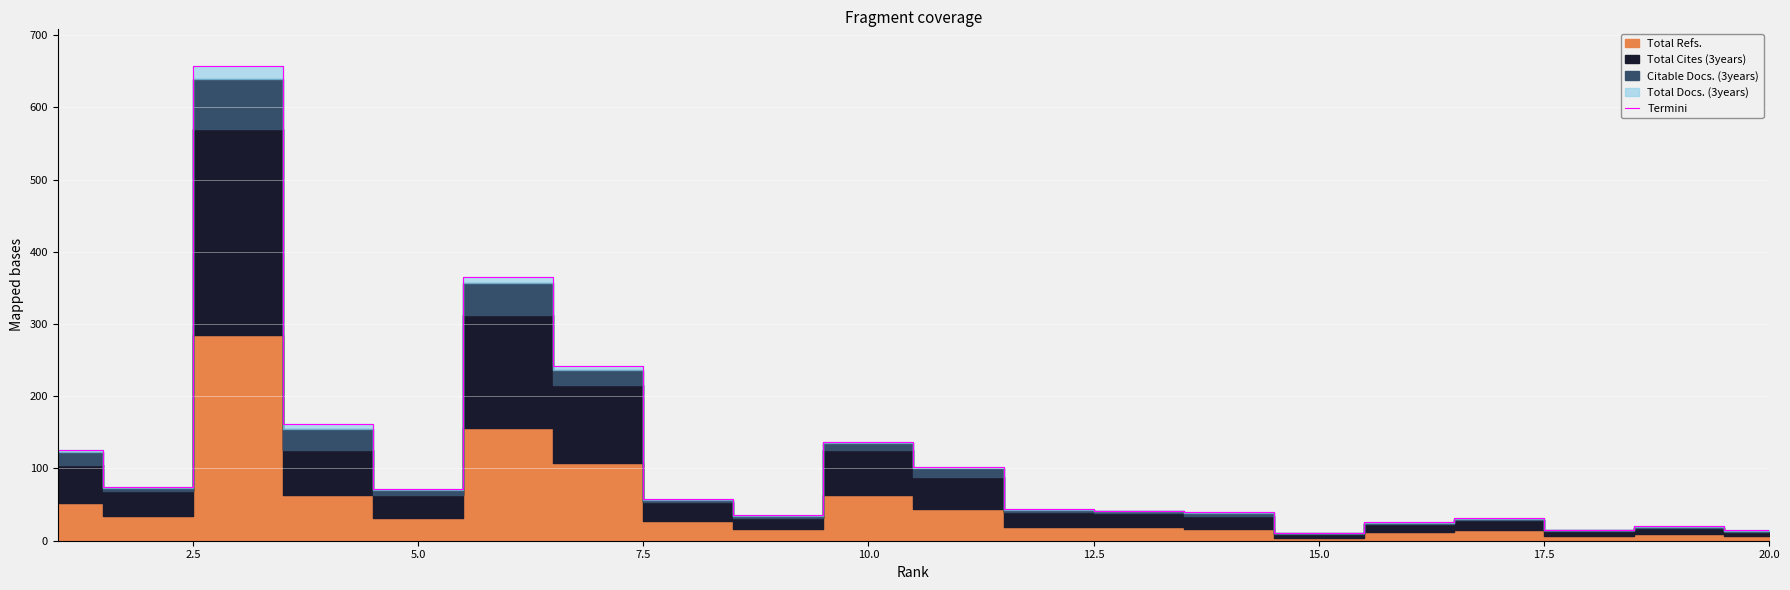

Reading left to right, what are all the values shown in this chart?

125.1	74.3	656.6	161.5	71.2	365.2	242.5	57.6	35.6	136.9	102.5	43.3	41.7	39.3	10.9	26.0	31.3	15.0	20.2	14.6